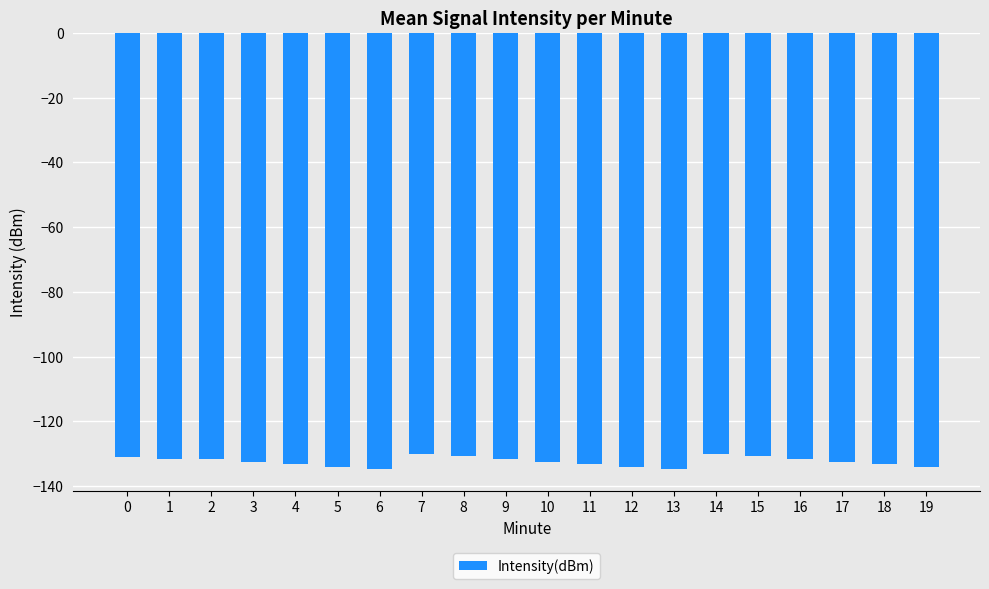

What is the value of the 20th bar from the left?

-134.0